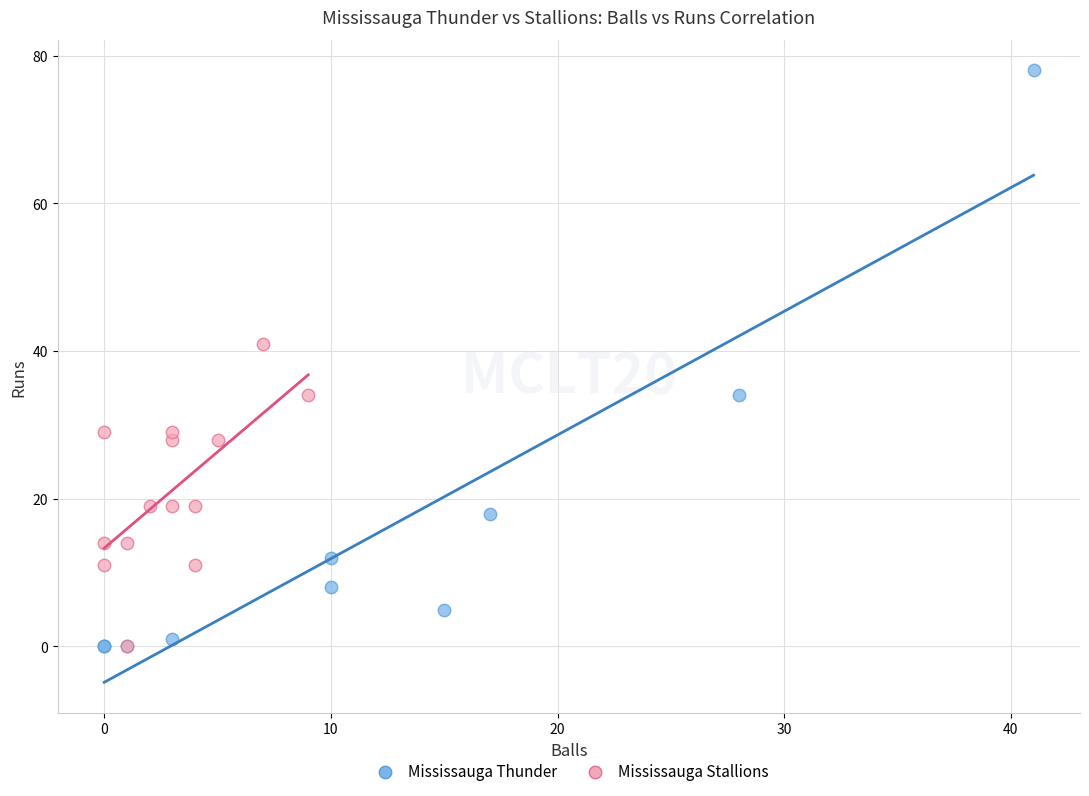

Which series has the largest Y range (max minus min)?

Mississauga Thunder